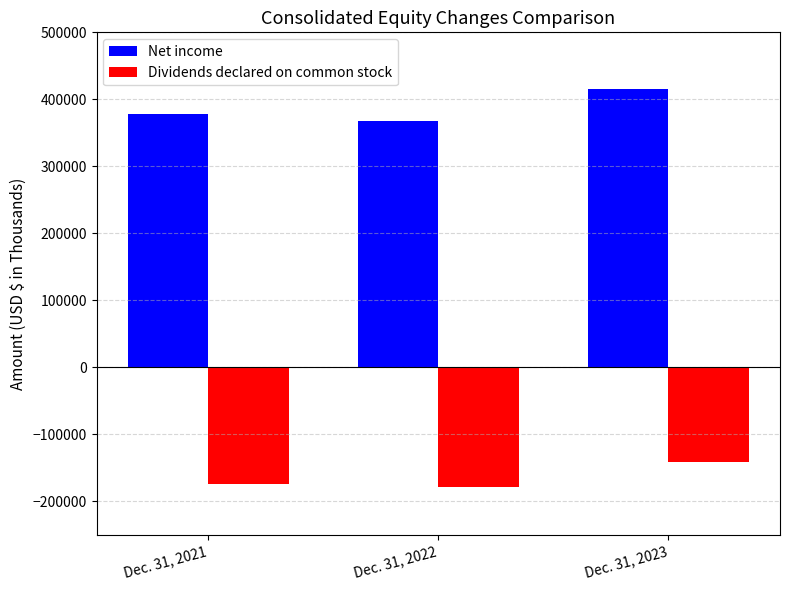

List the series in order of their overall mean, highest first.

Net income, Dividends declared on common stock